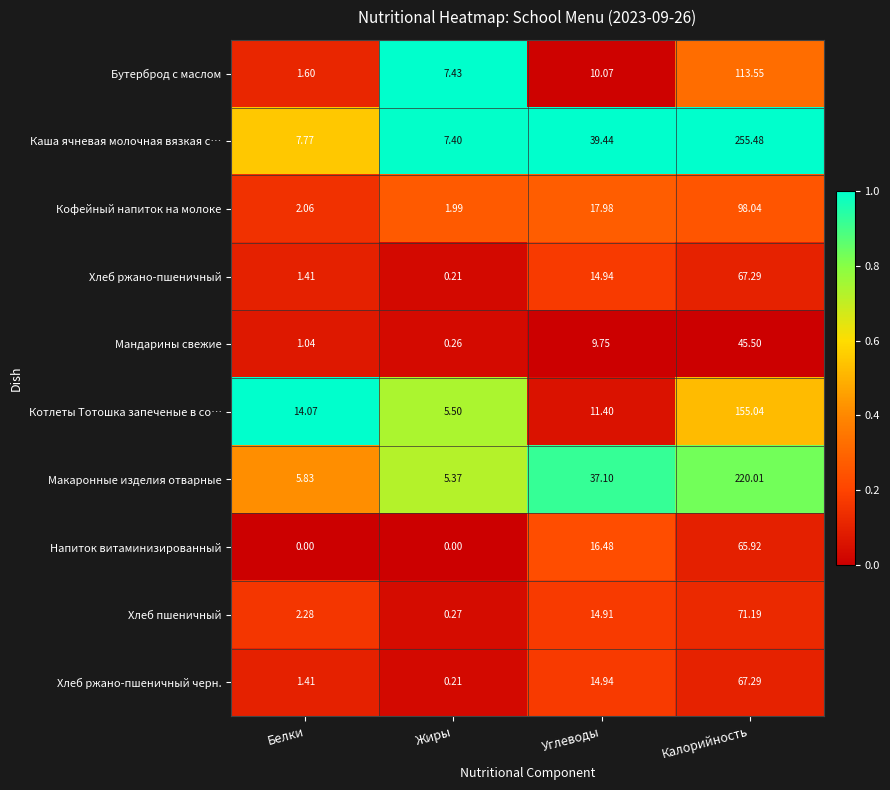

Which series has the largest total across all categories?

Каша ячневая молочная вязкая с…